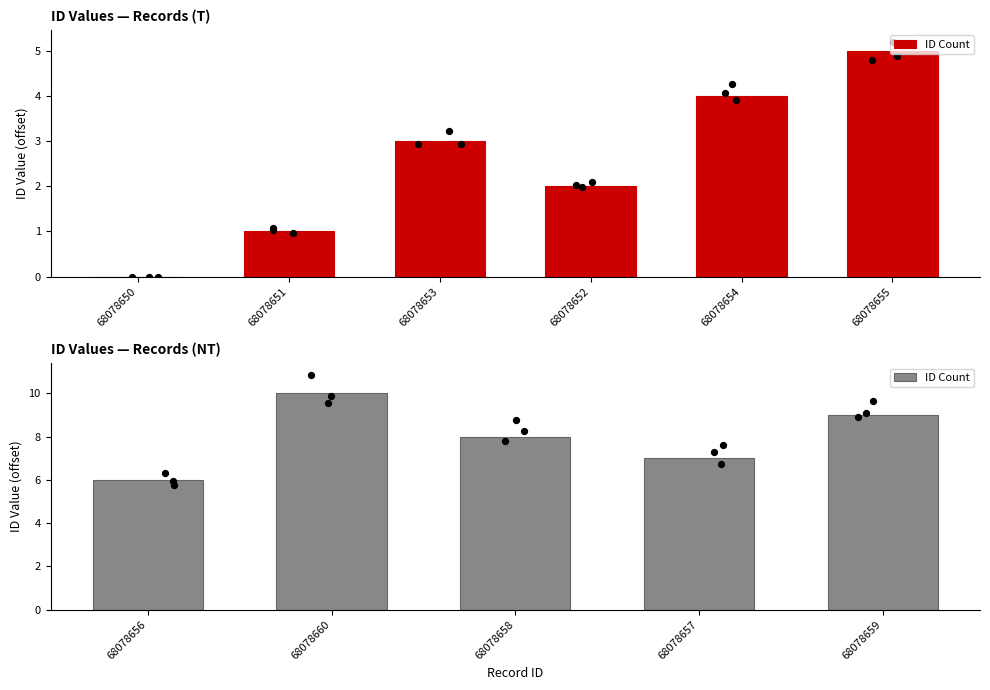

Between 68078659 and 68078658, which is larger?

68078659